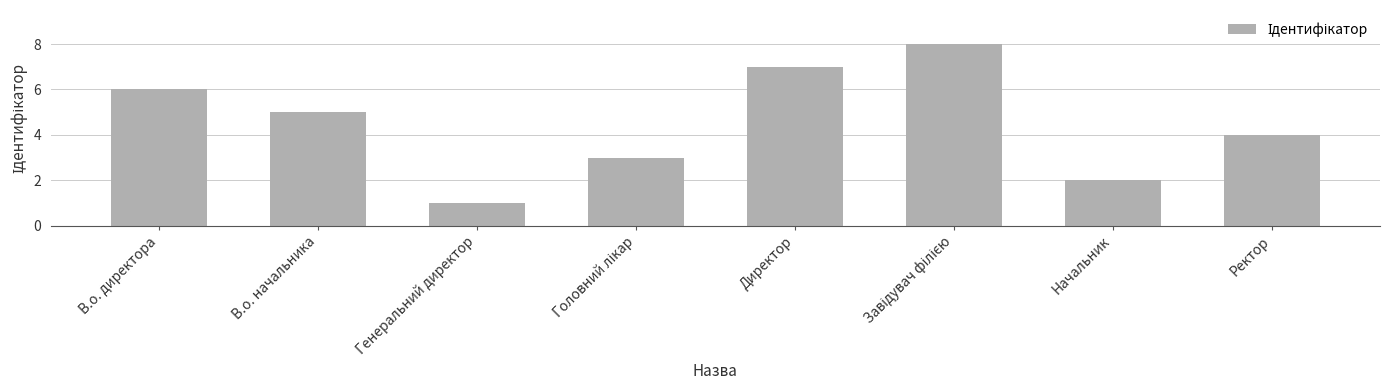

Reading left to right, transcribe all the data shown in this chart.

6	5	1	3	7	8	2	4